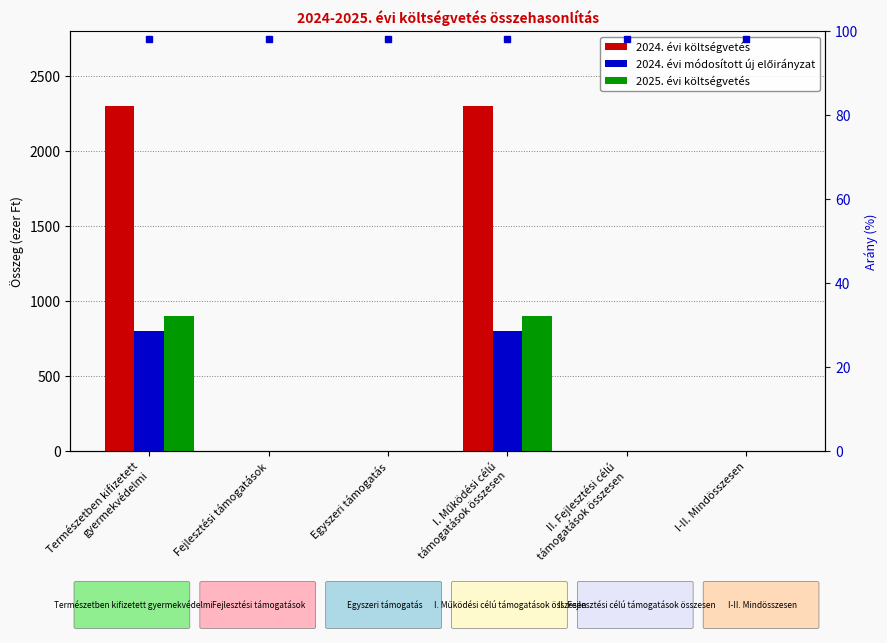

How many bars are there in total?

18